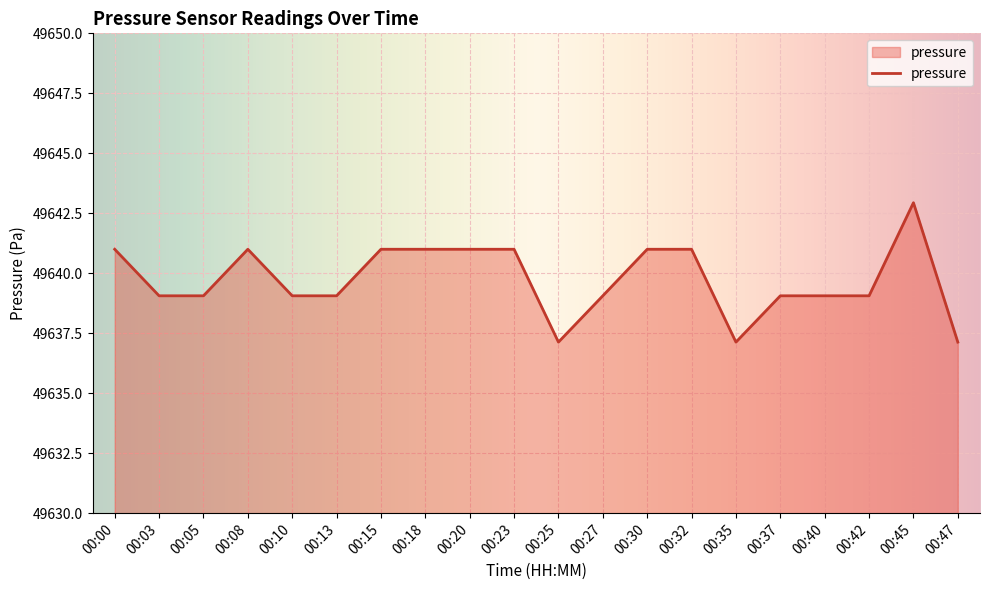

True or false: the data shows 85008.9 at 00:32.

False